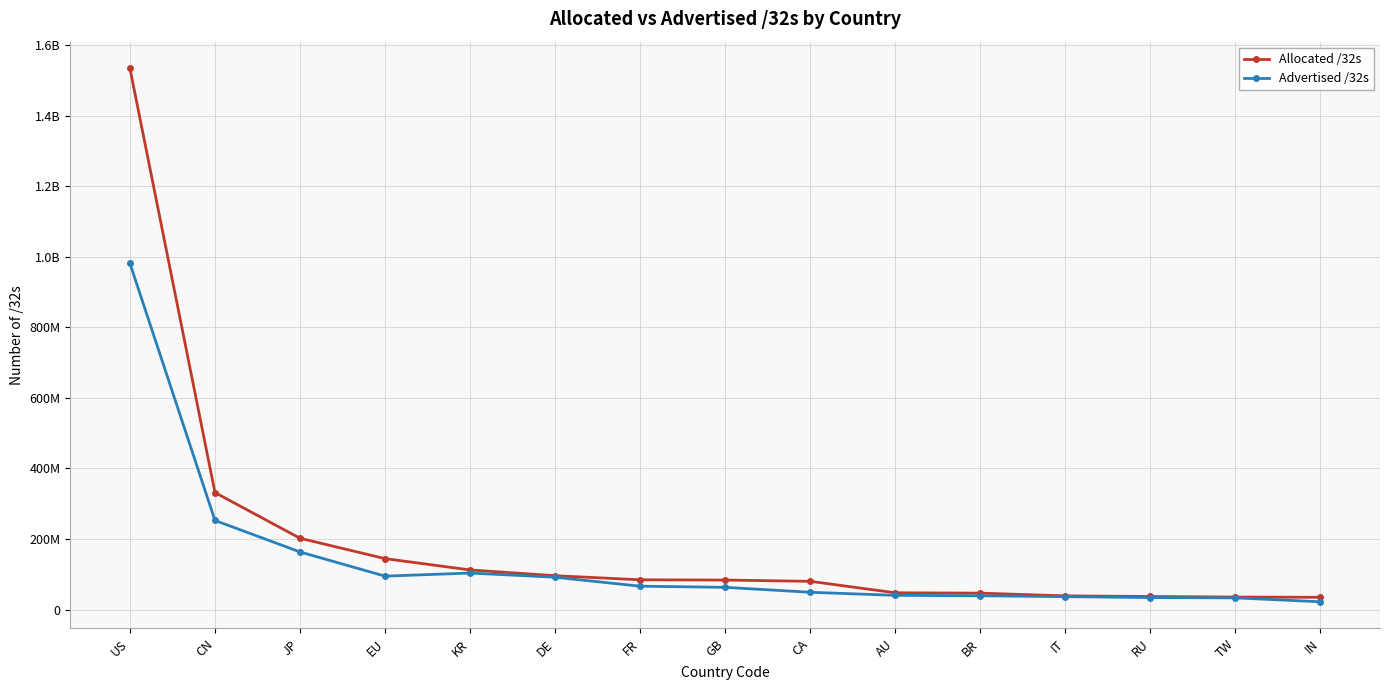

Between CN and JP, which series saw the biggest shift?

Allocated /32s